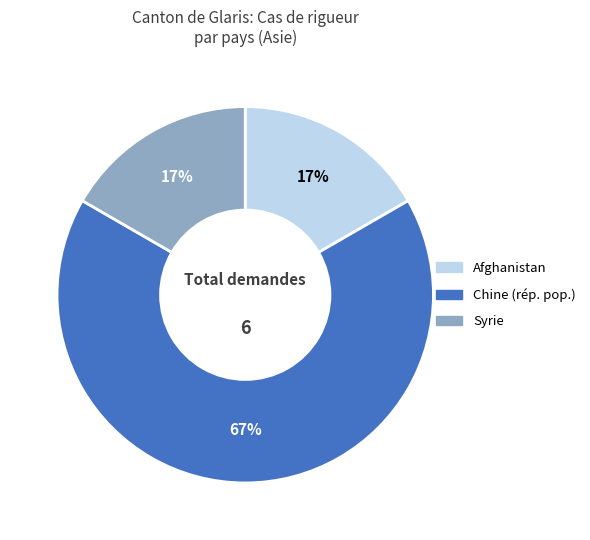

True or false: Afghanistan accounts for 31% of the total.

False